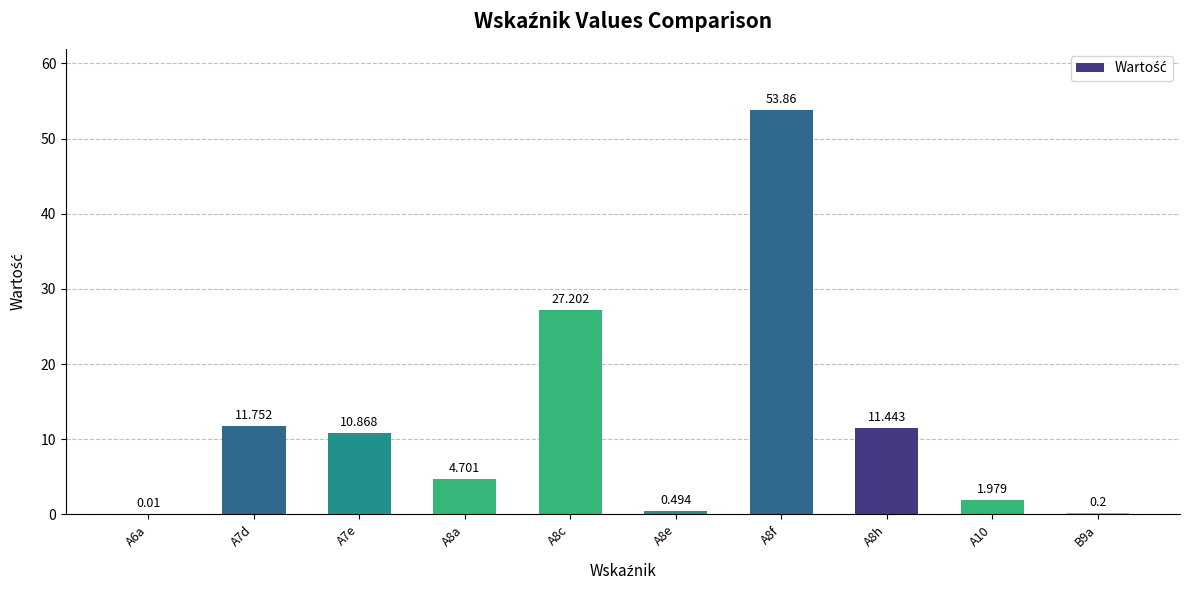

List the labels in order of value, smallest first.

A6a, B9a, A8e, A10, A8a, A7e, A8h, A7d, A8c, A8f